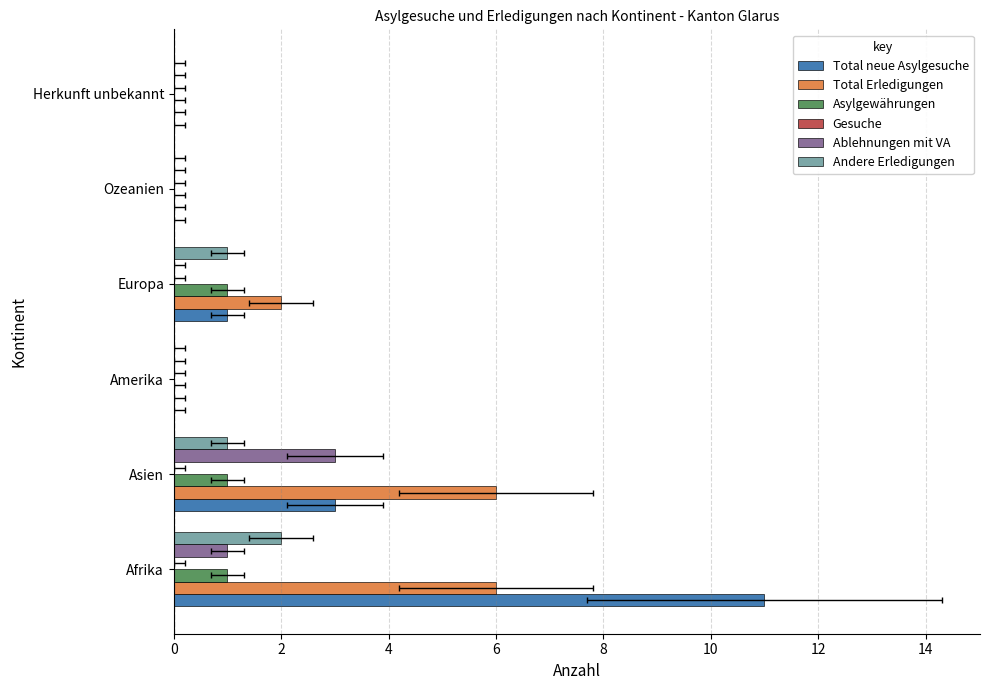

How many bars are there in total?

36